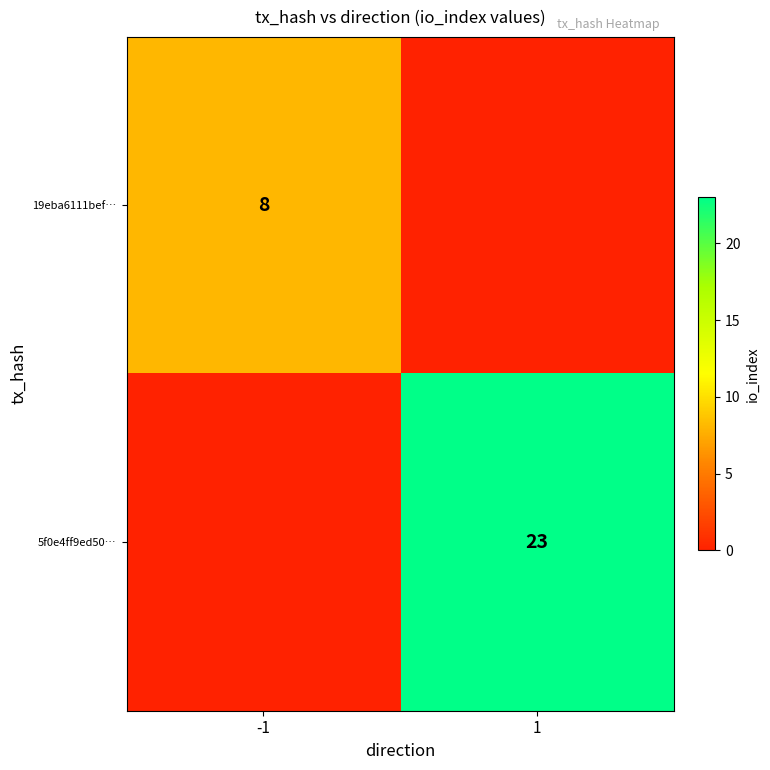

Is it true that 19eba6111bef… equals 4 at -1?

False